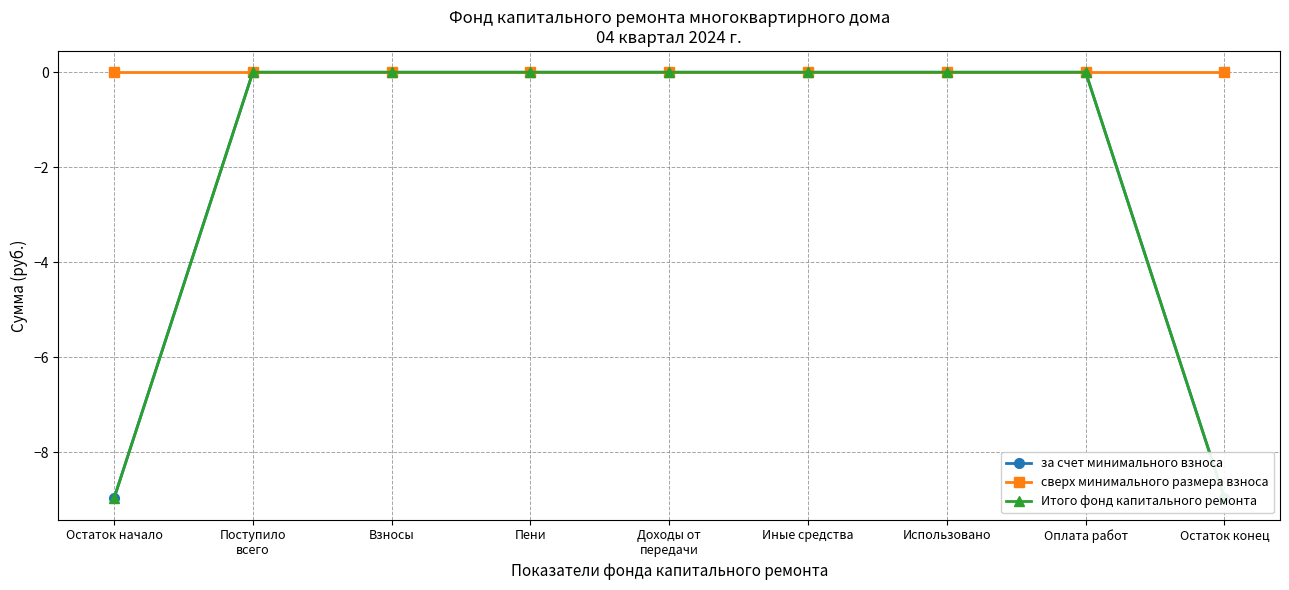

What are all the series names shown in the legend?

за счет минимального взноса, сверх минимального размера взноса, Итого фонд капитального ремонта